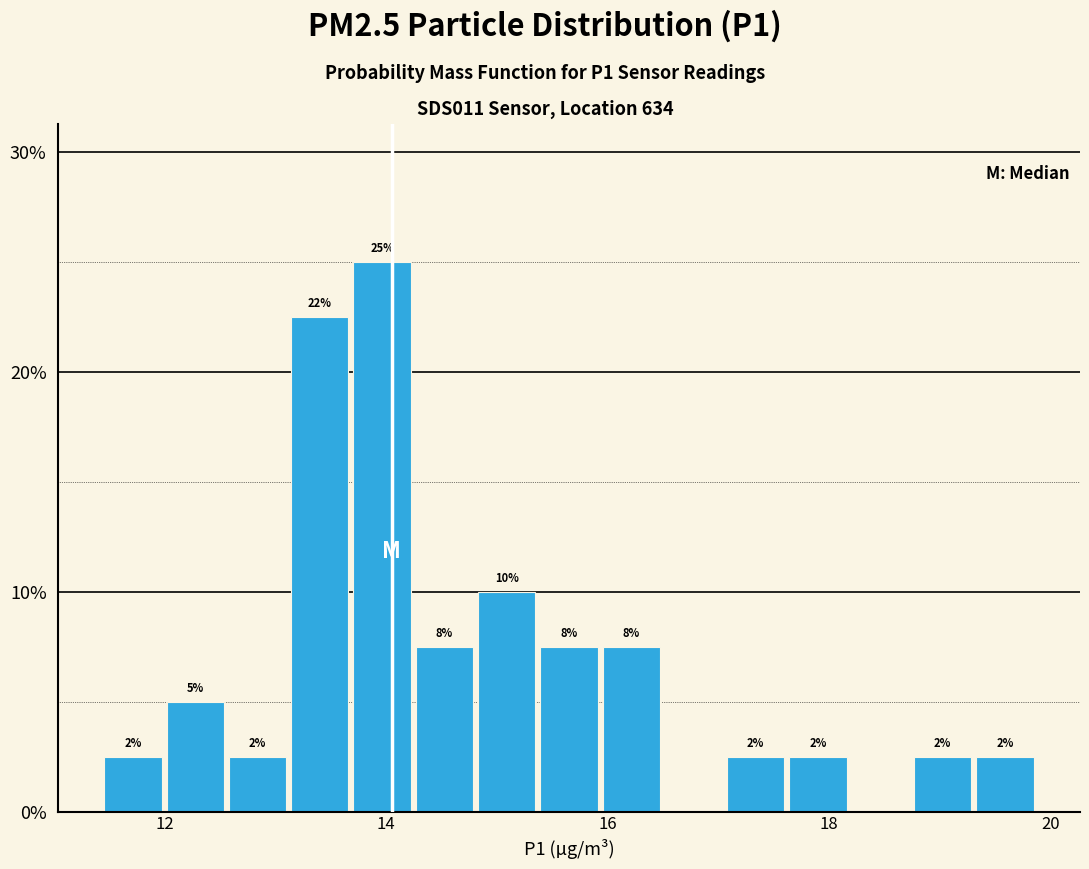

Read against the x-axis, roughly where is the centre of the tallest bar?

14.0